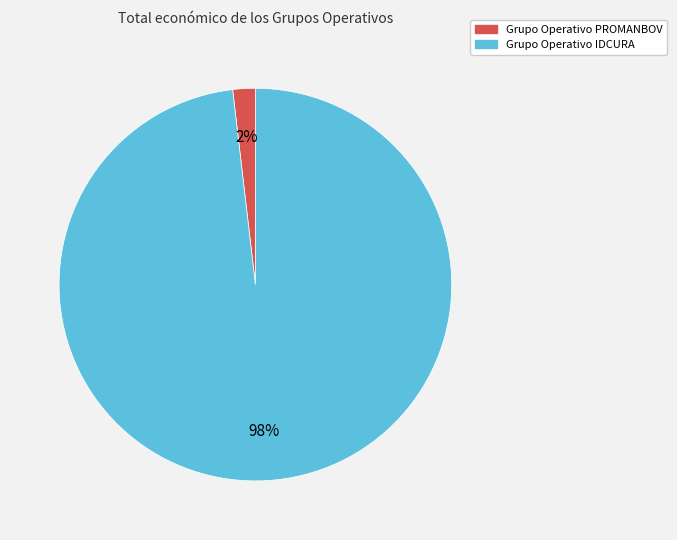

What percentage is the Grupo Operativo IDCURA slice, to the nearest percent?

98%